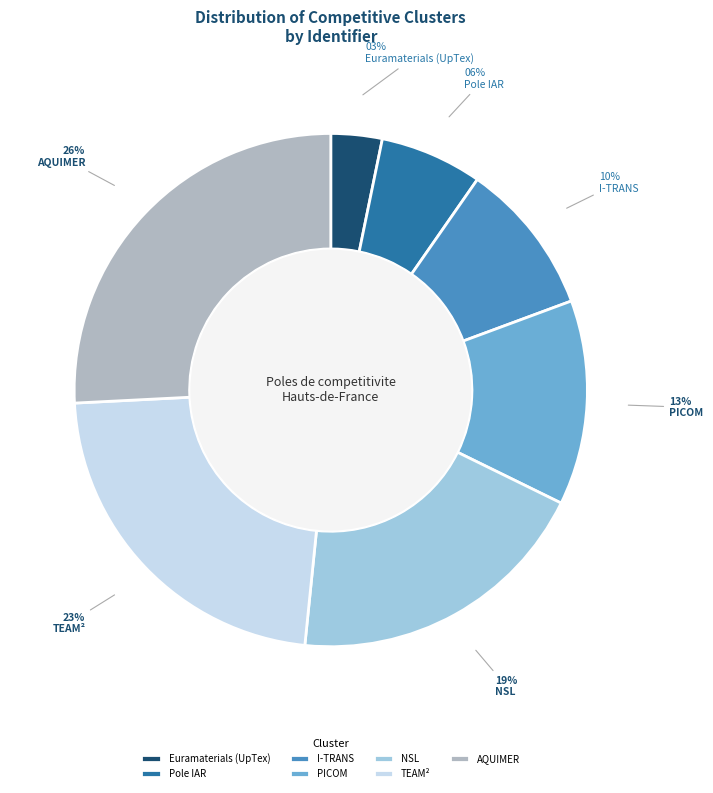

Is AQUIMER the majority of the pie?

No